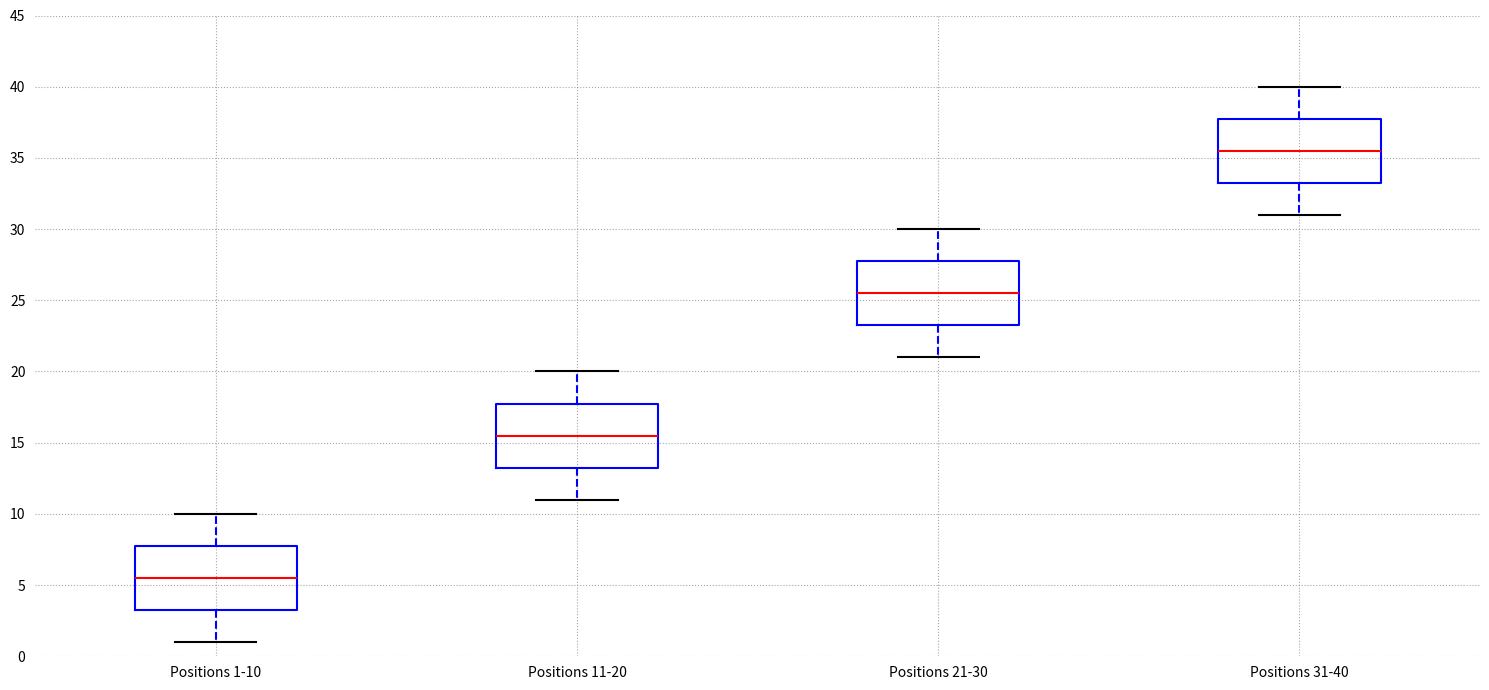

Where does the upper whisker of the box for Positions 21-30 end on the y-axis? The values are not printed on the chart, so give them approximately, as read against the axis.

30.0